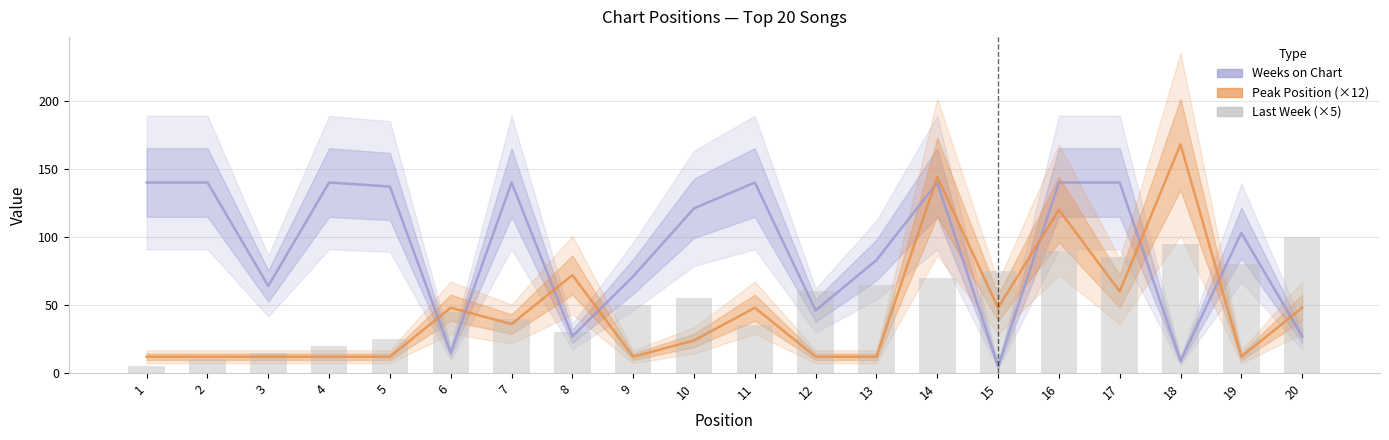

What is the difference between the highest and lowest values at 3?

52